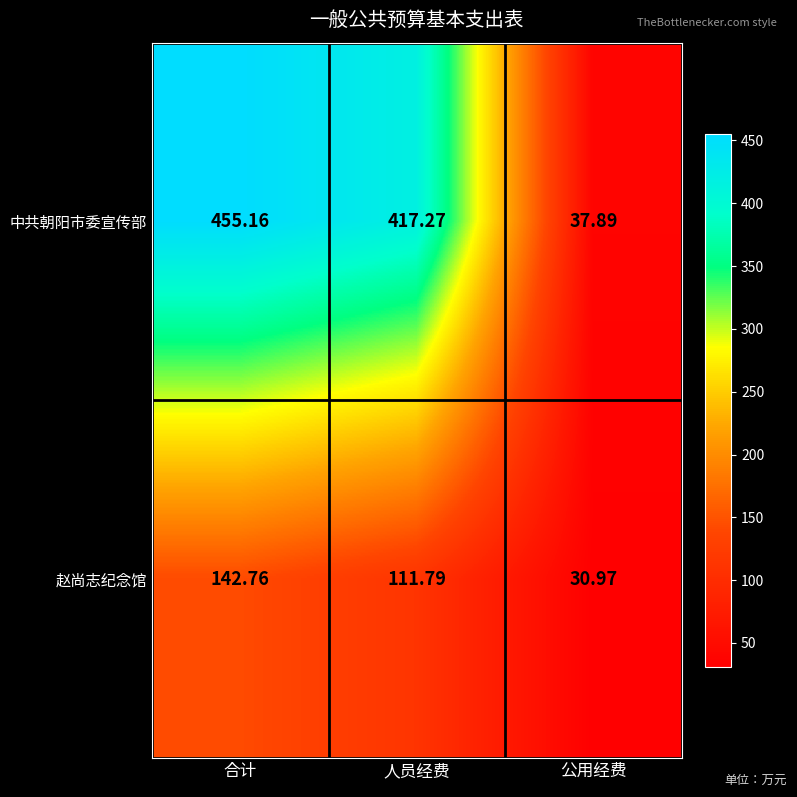

What is the minimum value shown in the chart?

31.0